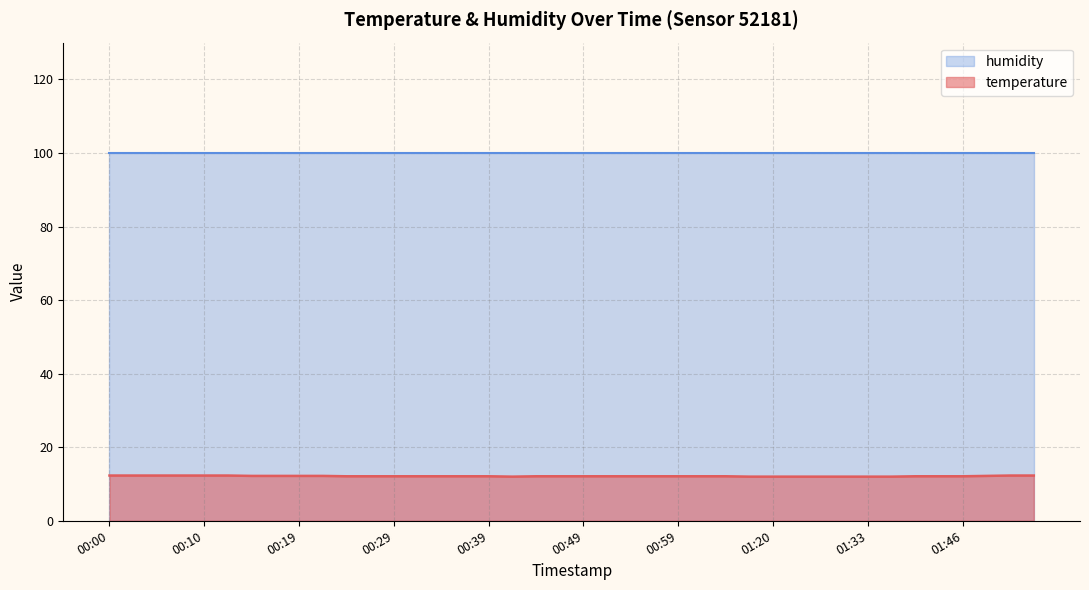

Which has a higher value, 00:49 or 01:31?

00:49